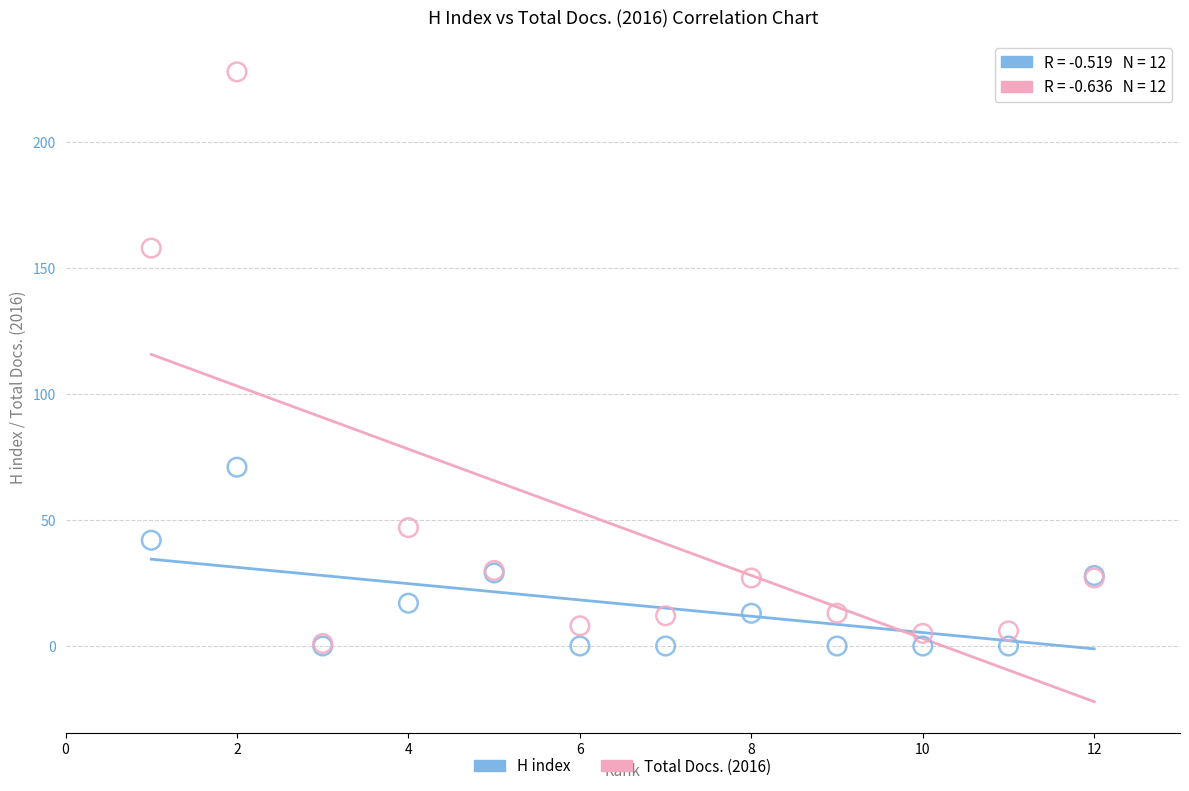

What are all the series names shown in the legend?

H index, Total Docs. (2016)